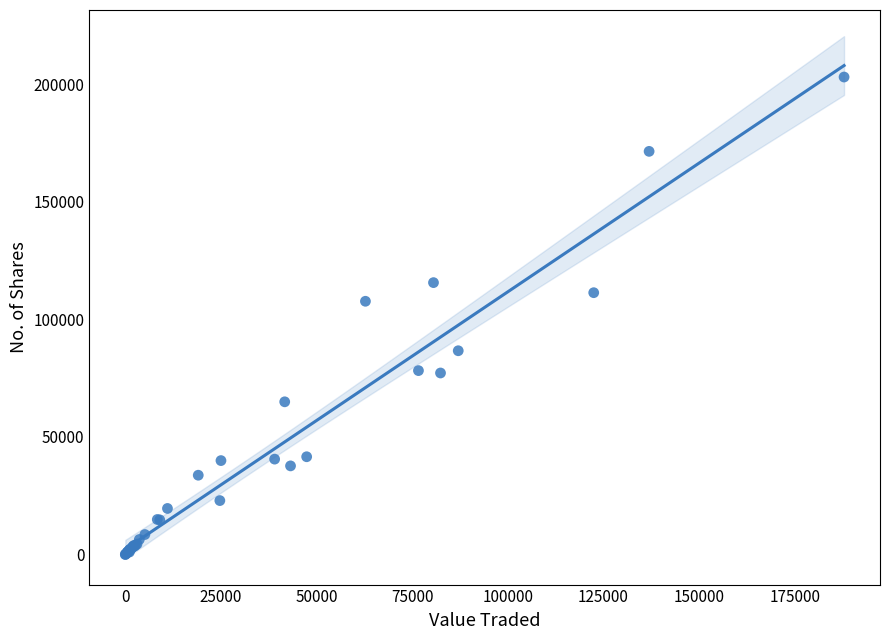

What Y value in the scatter plot is closest to 101521?

107672